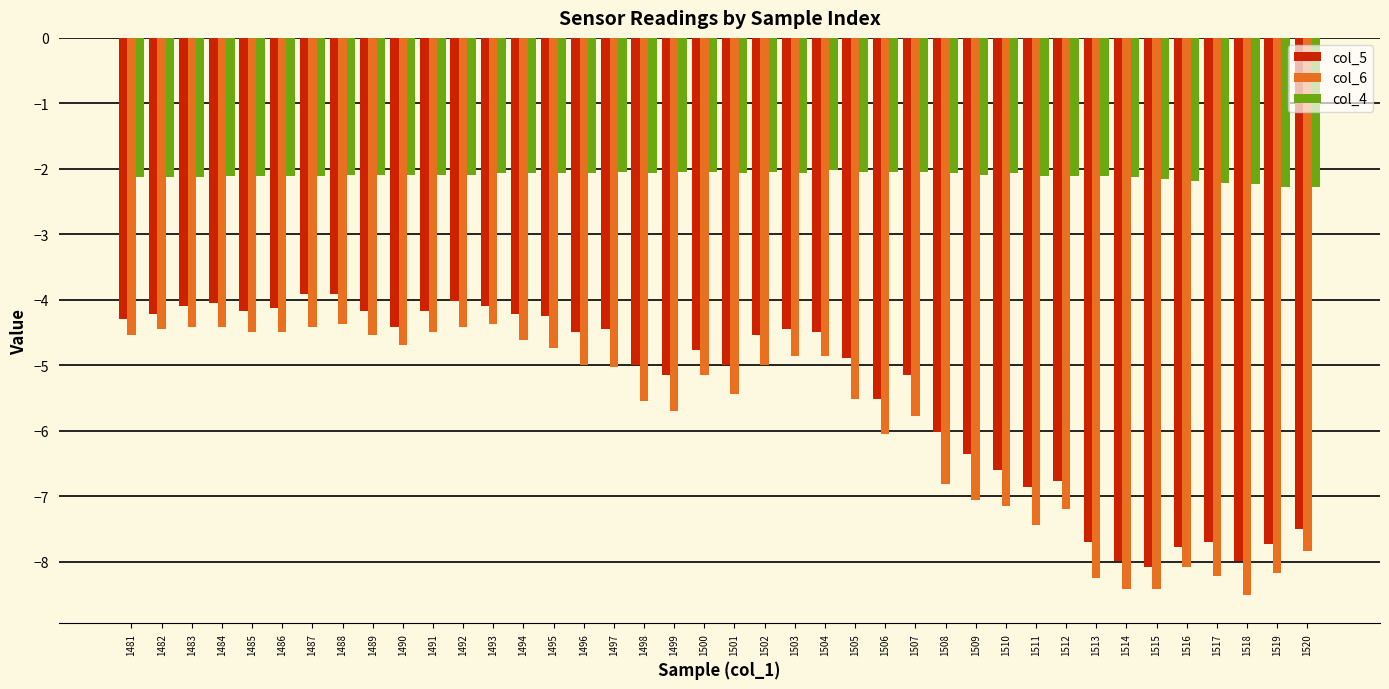

How many bars are there in total?

120